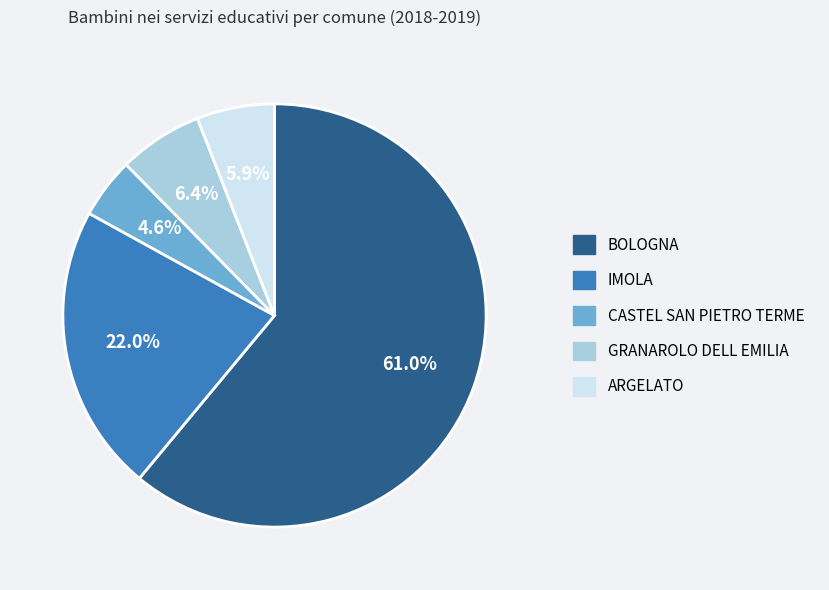

Do ARGELATO and CASTEL SAN PIETRO TERME together represent more than half of the pie?

No